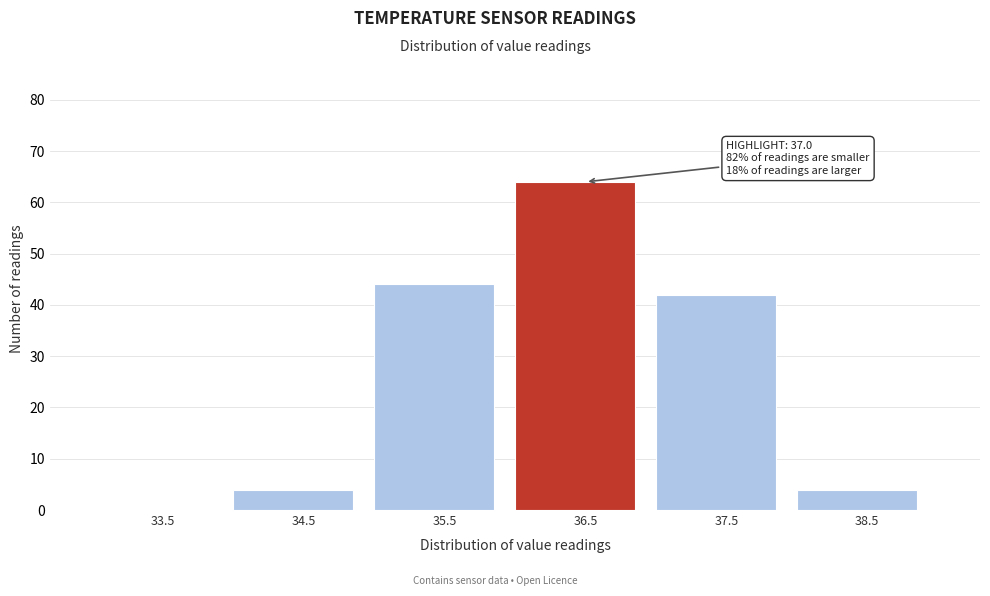

Reading left to right, list all the values displayed in this chart.

33.5=0	34.5=4	35.5=44	36.5=64	37.5=42	38.5=4